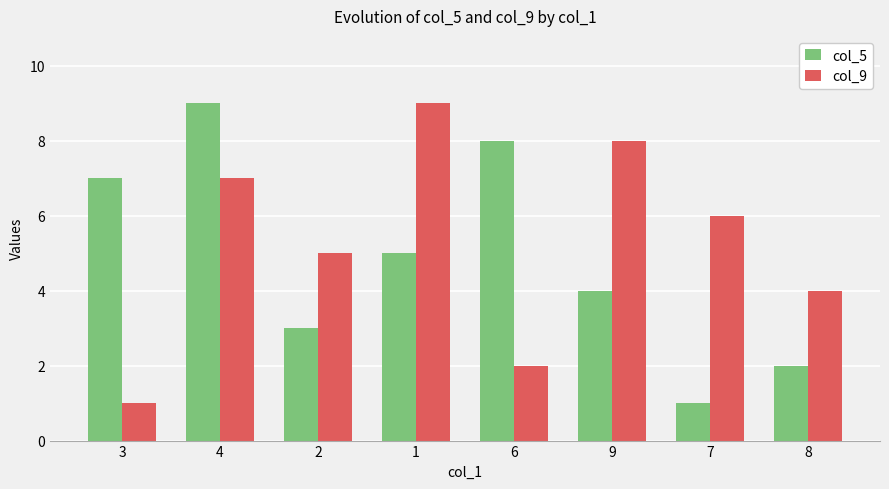

What are all the series names shown in the legend?

col_5, col_9